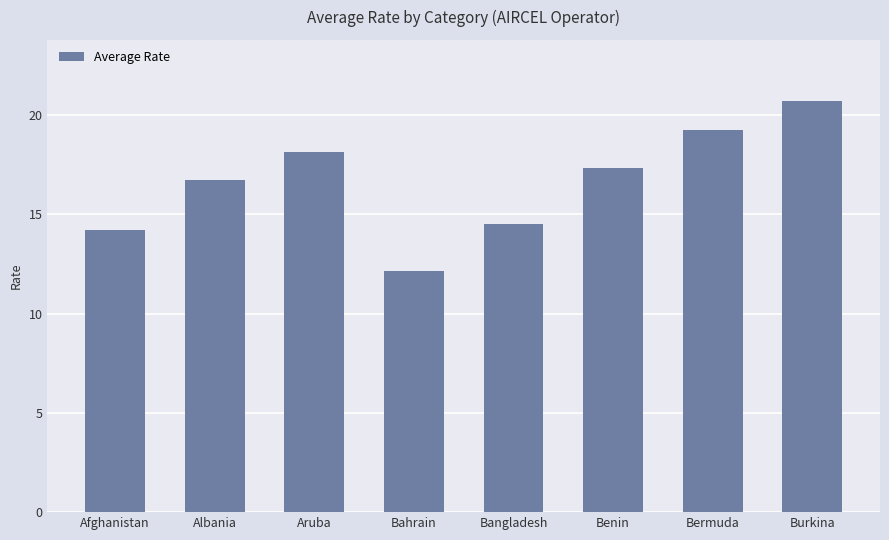

True or false: the data shows 18.1 at Aruba.

True